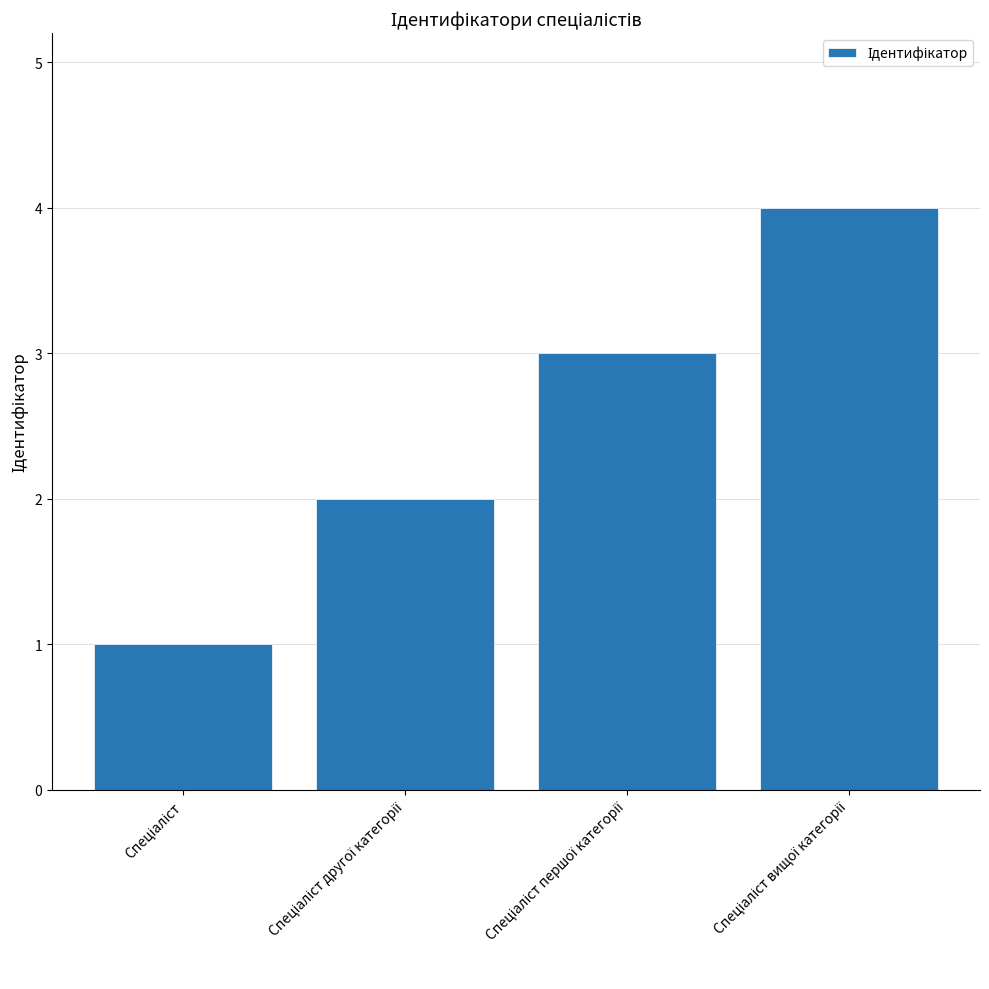

Are the bars horizontal?

No